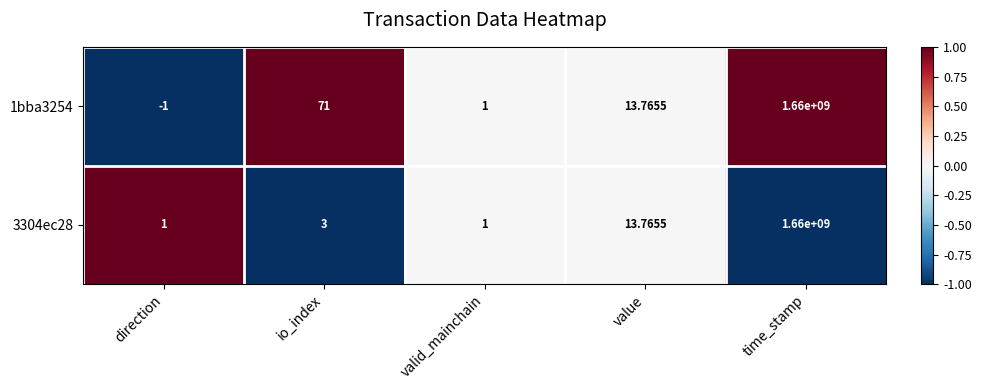

Which category has the lowest value in the 1bba3254 series?

direction